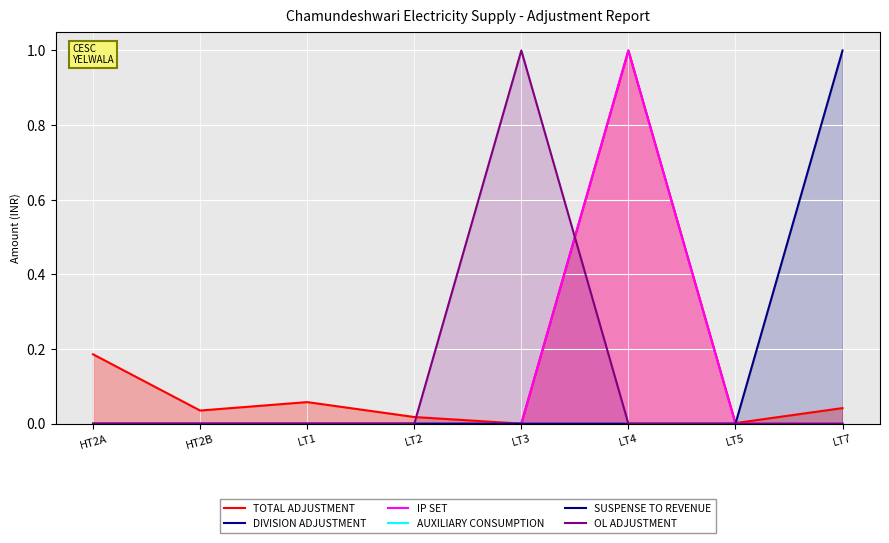

Where is the first local maximum for TOTAL ADJUSTMENT?

LT1